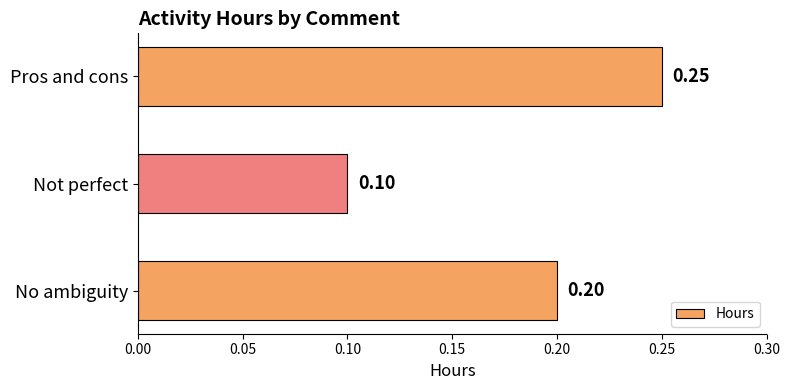

Between Not perfect and Pros and cons, which is larger?

Pros and cons